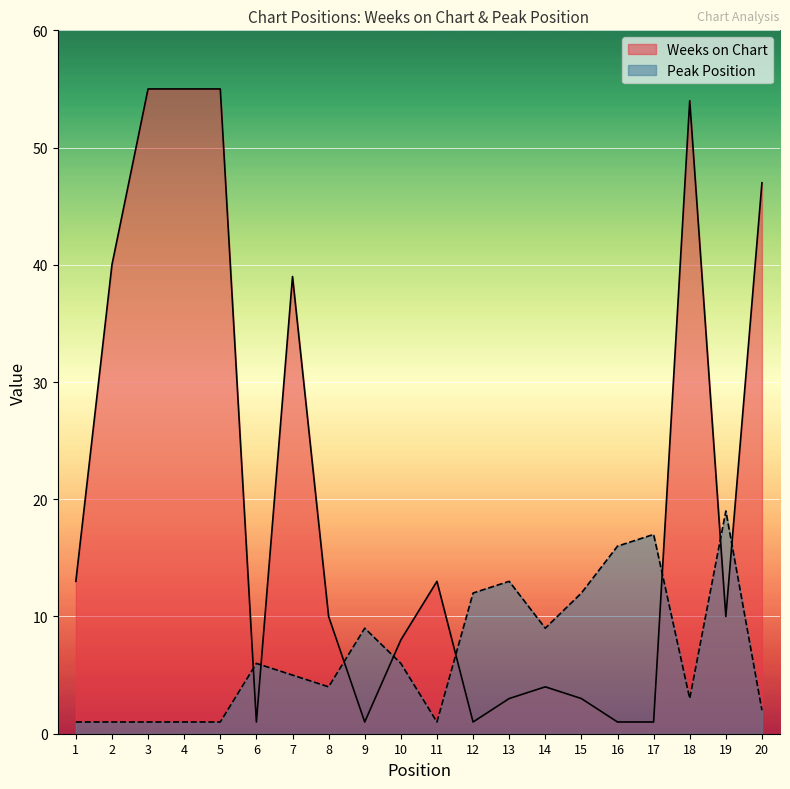

Rank the series by their maximum value, from lowest to highest.

Peak Position, Weeks on Chart